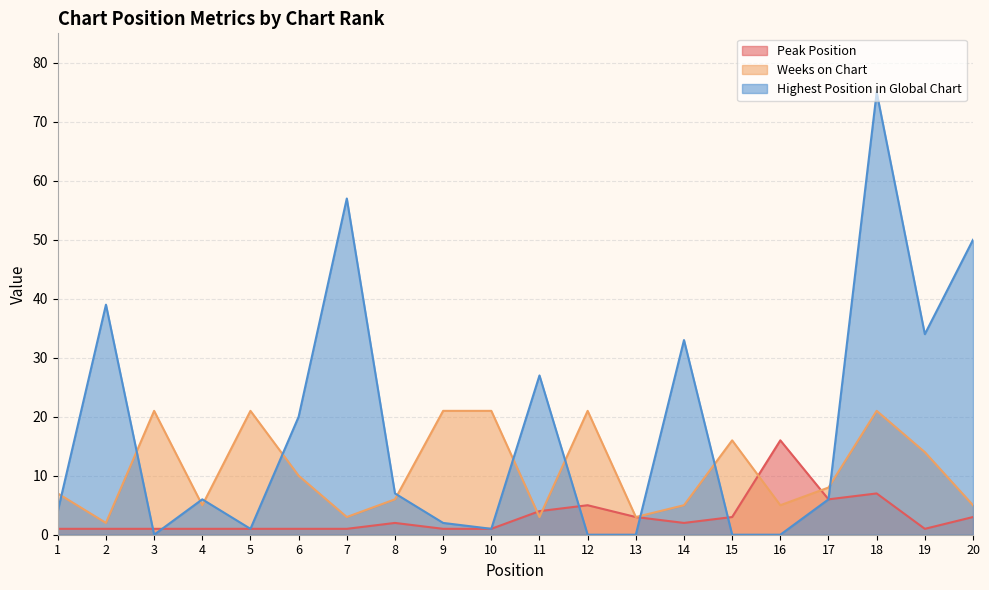

At which label does Peak Position reach its peak?

16